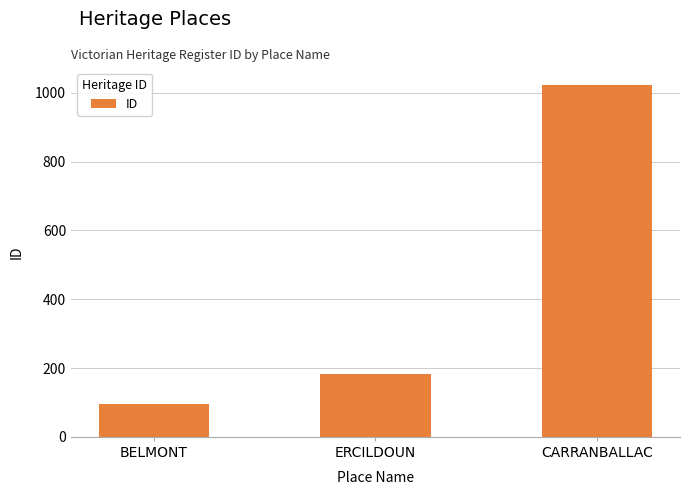

What is the difference between the maximum and minimum values?

928